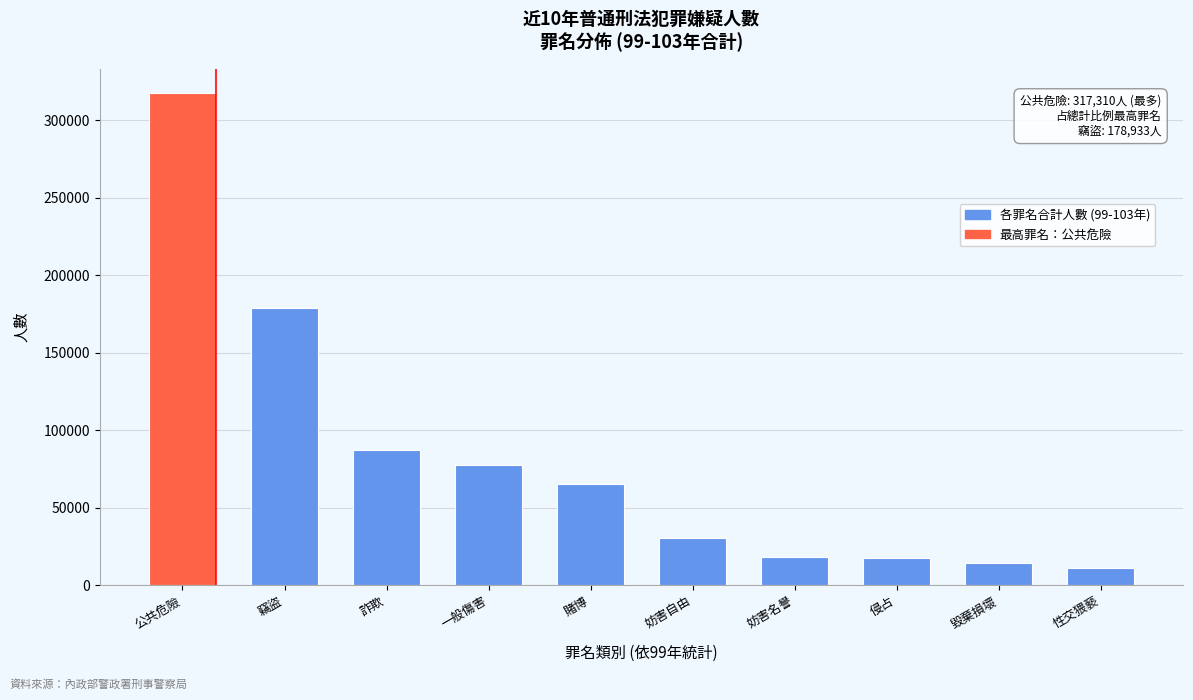

What is the label of the 8th bar from the left?

侵占